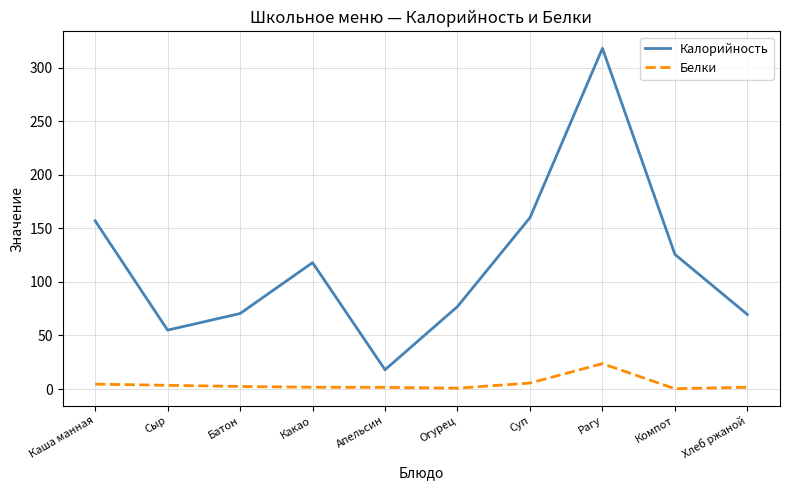

The value of Калорийность at Сыр is 83.6. True or false?

False